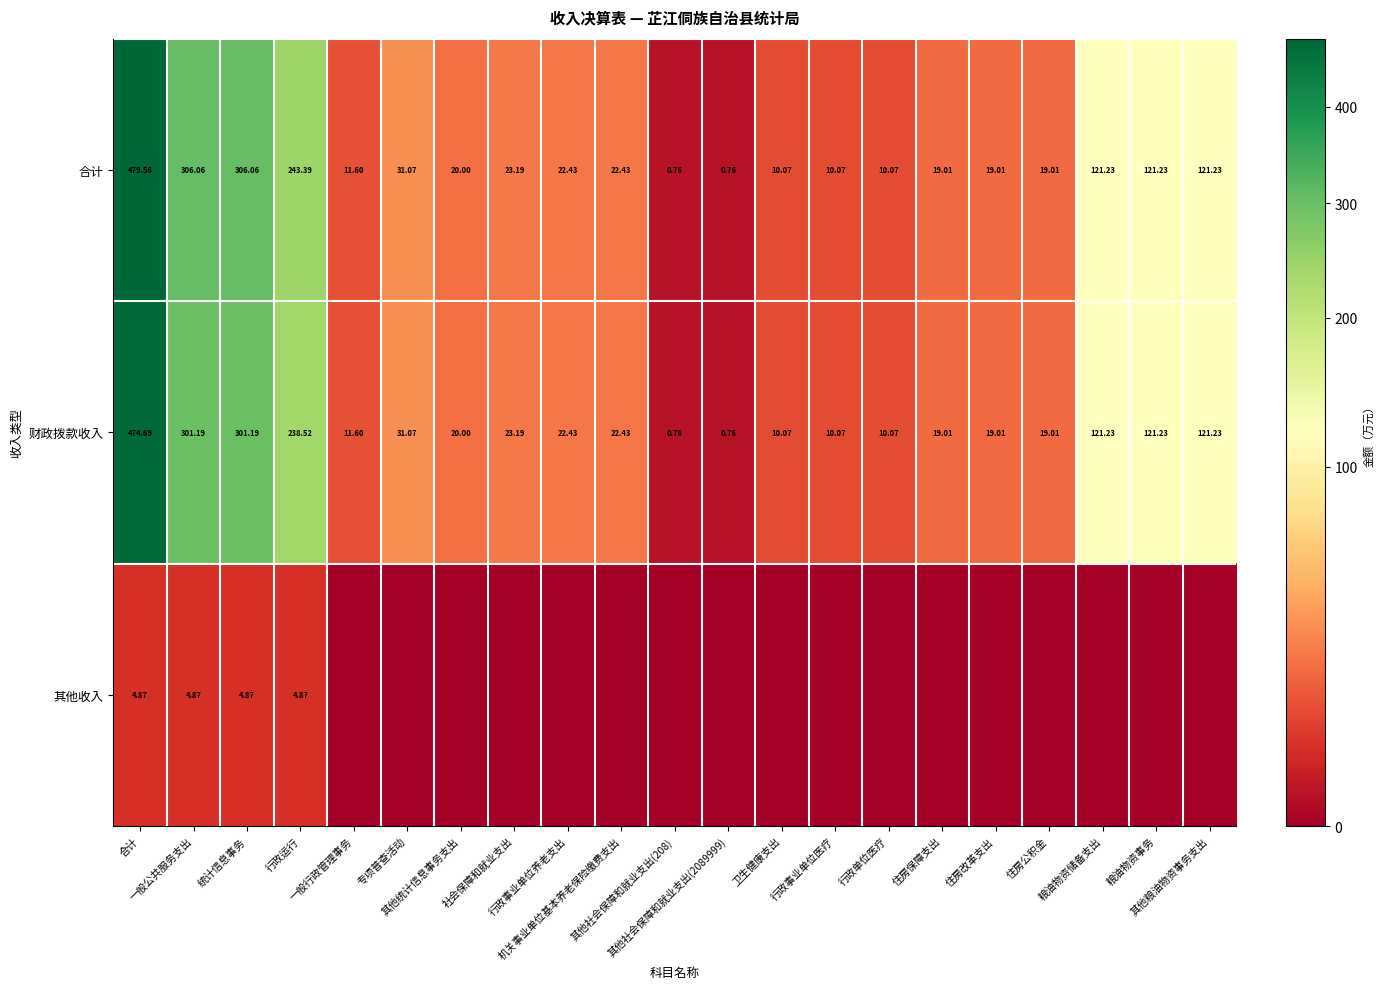

Rank the categories by 财政拨款收入 value from highest to lowest.

合计, 一般公共服务支出, 统计信息事务, 行政运行, 粮油物资储备支出, 粮油物资事务, 其他粮油物资事务支出, 专项普查活动, 社会保障和就业支出, 行政事业单位养老支出, 机关事业单位基本养老保险缴费支出, 其他统计信息事务支出, 住房保障支出, 住房改革支出, 住房公积金, 一般行政管理事务, 卫生健康支出, 行政事业单位医疗, 行政单位医疗, 其他社会保障和就业支出(208), 其他社会保障和就业支出(2089999)